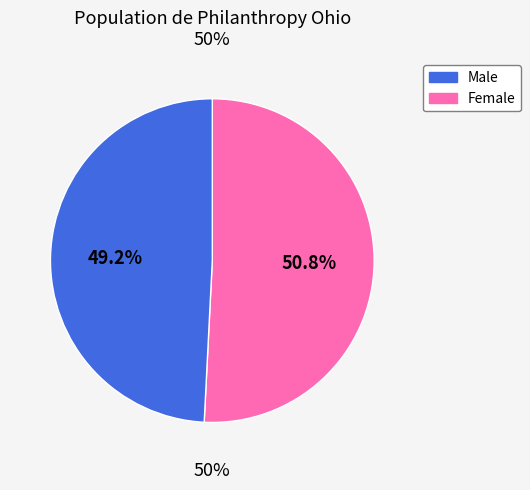

Is there a majority slice in this chart?

Yes